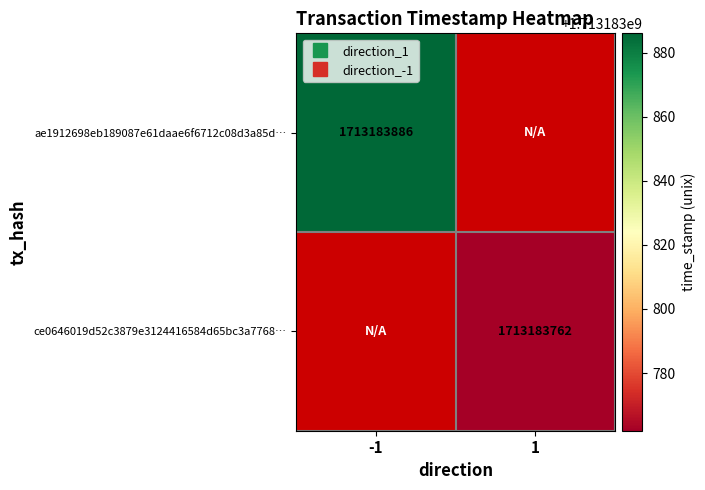

Read the ae1912698eb189087e61daae6f6712c08d3a85d… value at -1, to the nearest 100.

1713183900